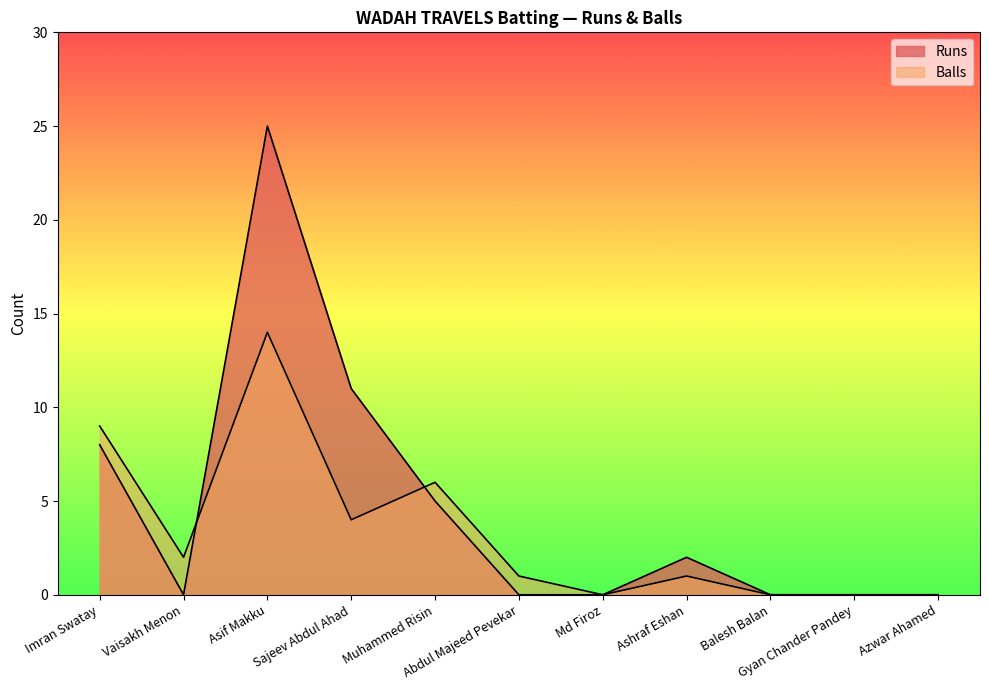

What is the sum of all Balls values?

37